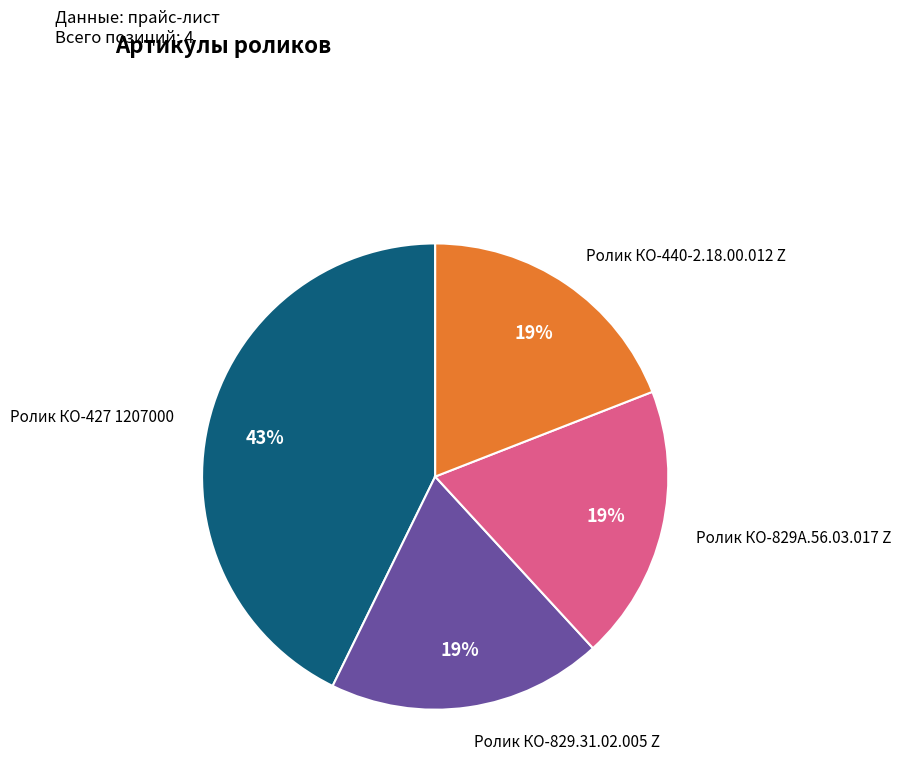

Count the number of slices in the pie.

4